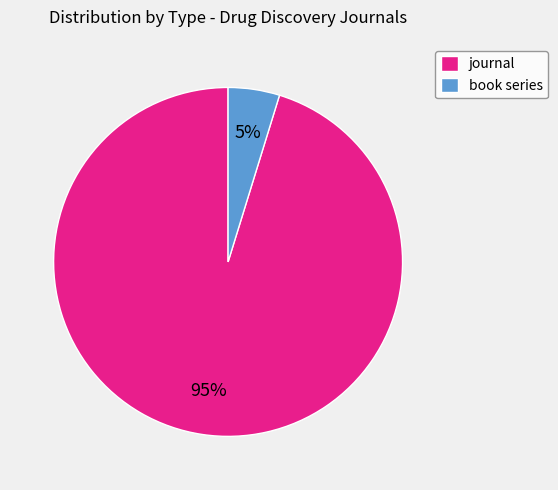

Which slice represents more than half of the pie?

journal